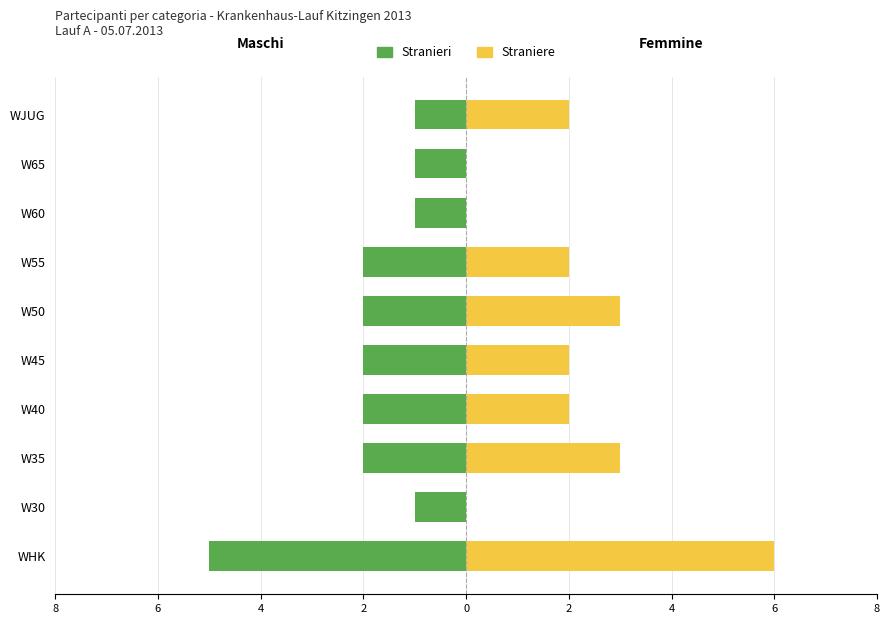

Rank the series by their maximum value, from lowest to highest.

Stranieri, Straniere